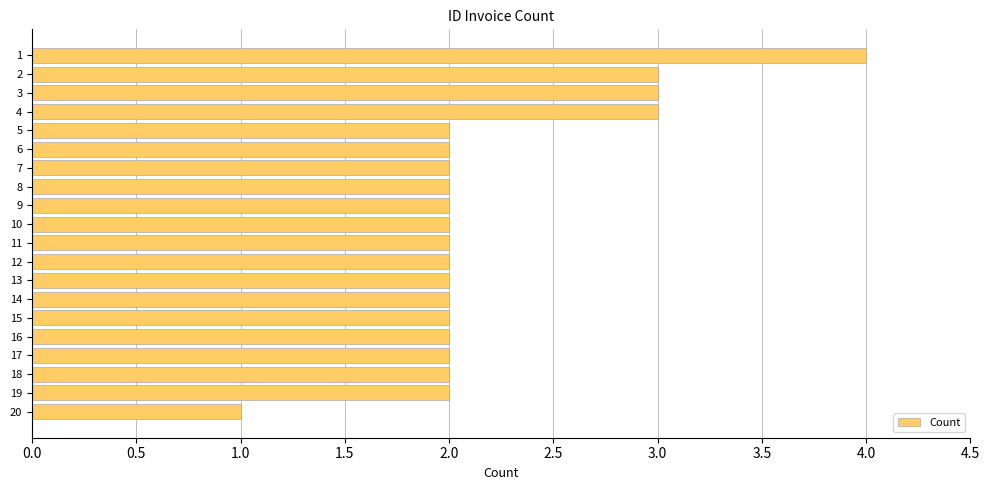

Reading top to bottom, what are all the values shown in this chart?

1=4	2=3	3=3	4=3	5=2	6=2	7=2	8=2	9=2	10=2	11=2	12=2	13=2	14=2	15=2	16=2	17=2	18=2	19=2	20=1